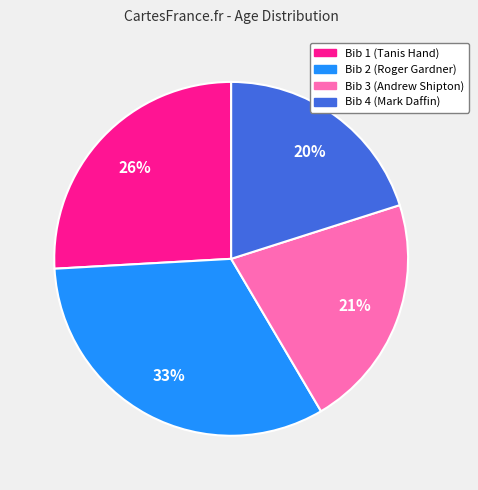

Which category has the biggest portion of the pie?

Bib 2 (Roger Gardner)